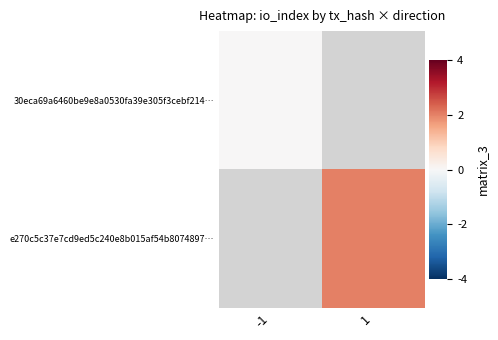

How many data points does each series have?

2